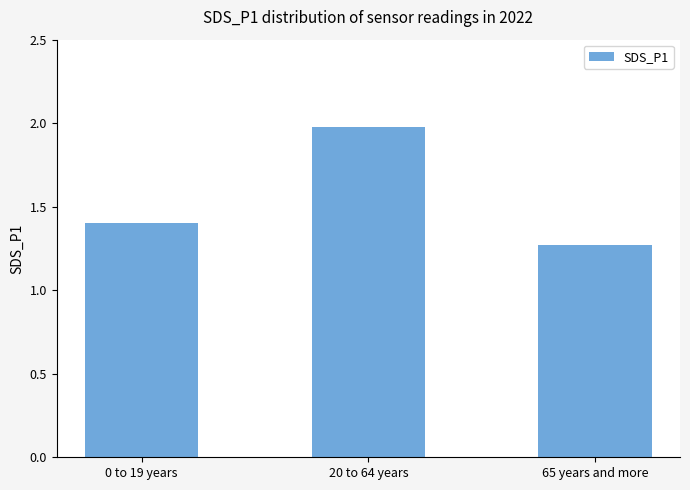

The value at 0 to 19 years is 0.8. True or false?

False